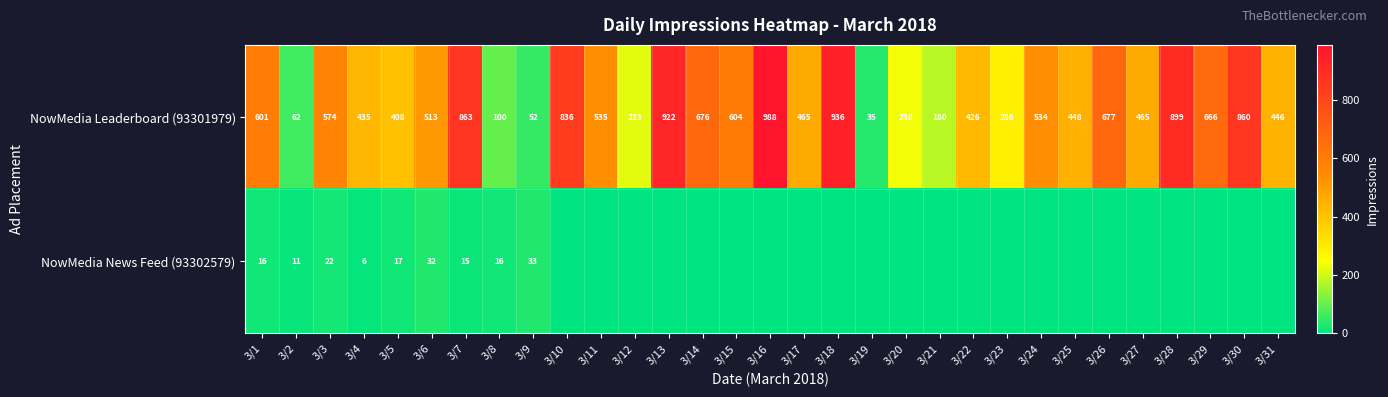

At which label is NowMedia Leaderboard (93301979) closest to 511?

3/6